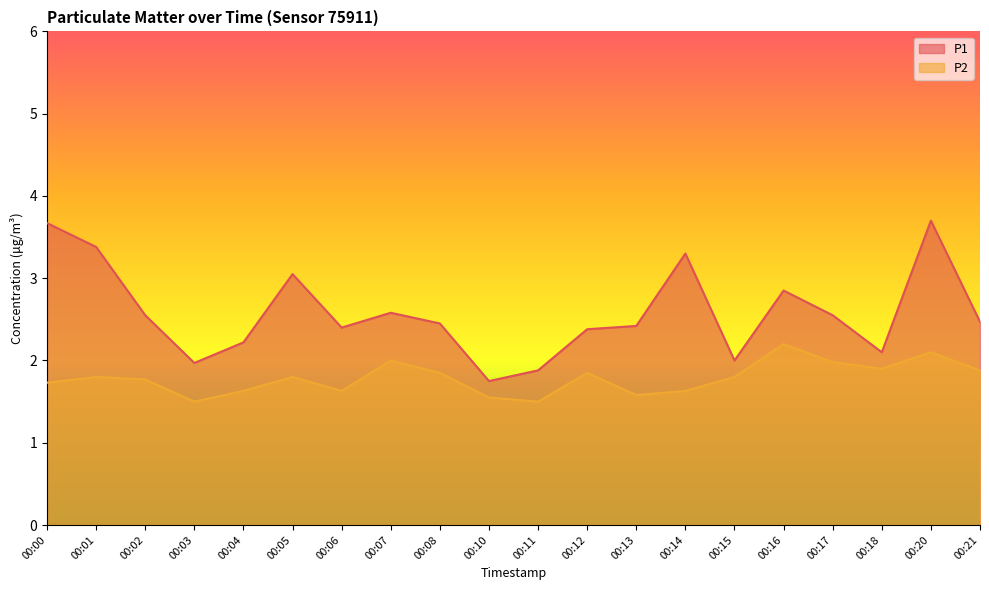

How many data points in P1 are above 2?

16